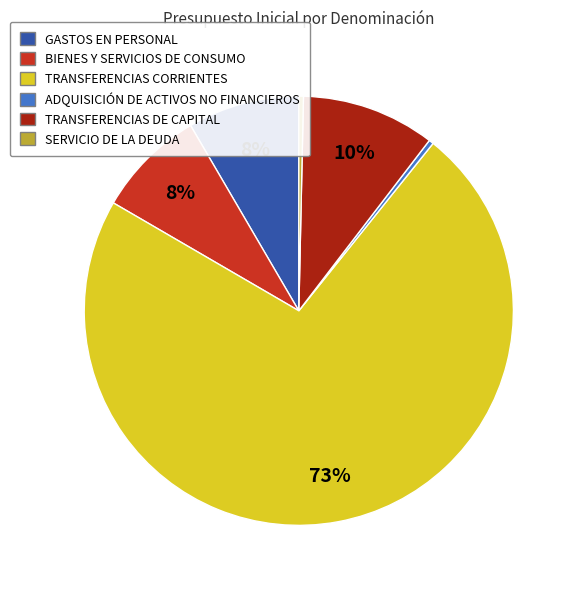

Is it true that TRANSFERENCIAS CORRIENTES is 67% of the pie?

False